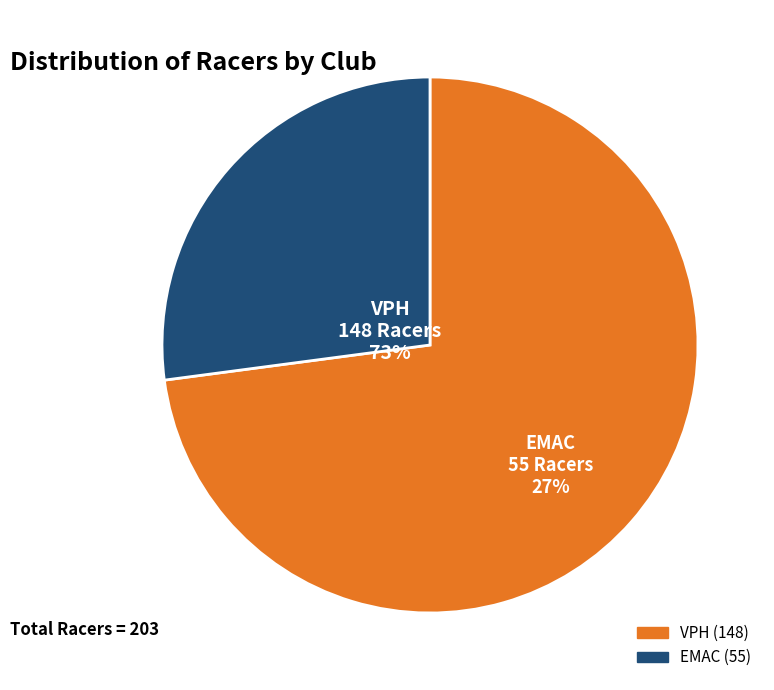

Between VPH and EMAC, which is larger?

VPH